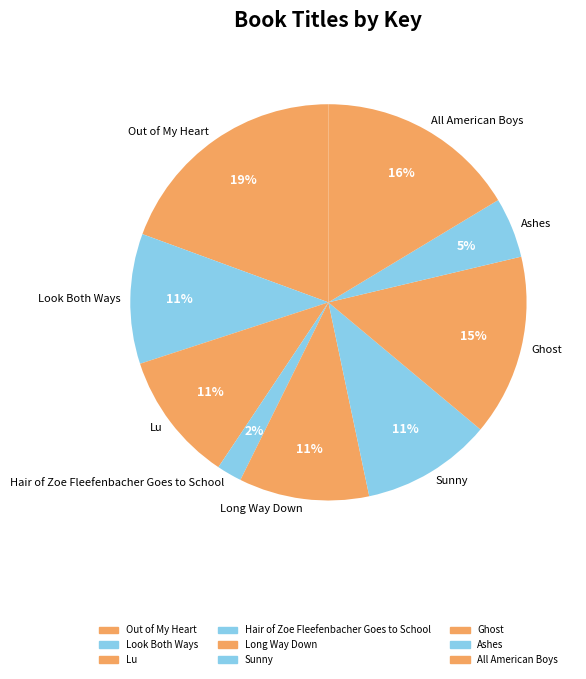

What percentage is the Lu slice, to the nearest percent?

11%